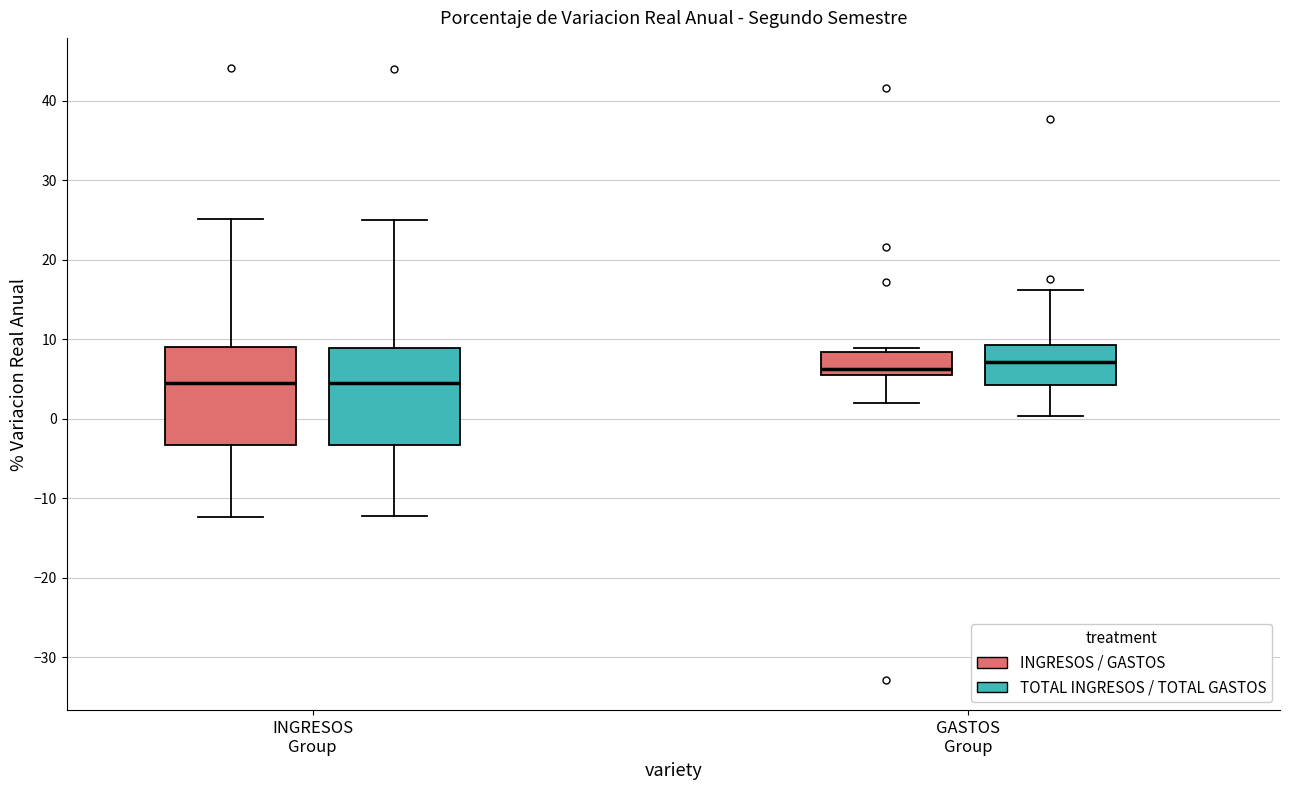

Where does the lower whisker of the box for INGRESOS Group (INGRESOS / GASTOS) end on the y-axis? The values are not printed on the chart, so give them approximately, as read against the axis.

-12